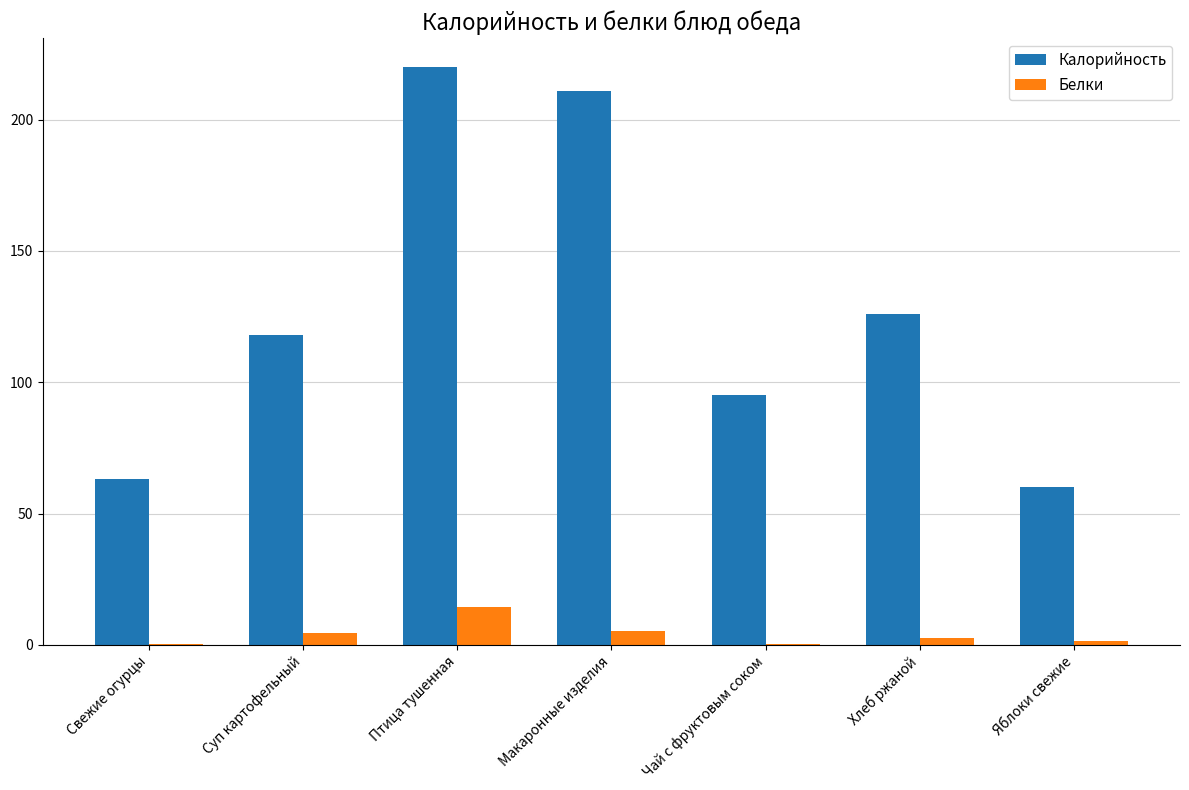

What is the total value across all series at Чай с фруктовым соком?

95.3